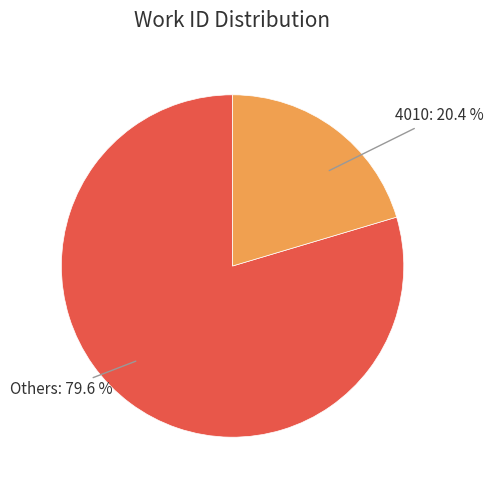

Is there any slice that represents more than half of the pie?

Yes